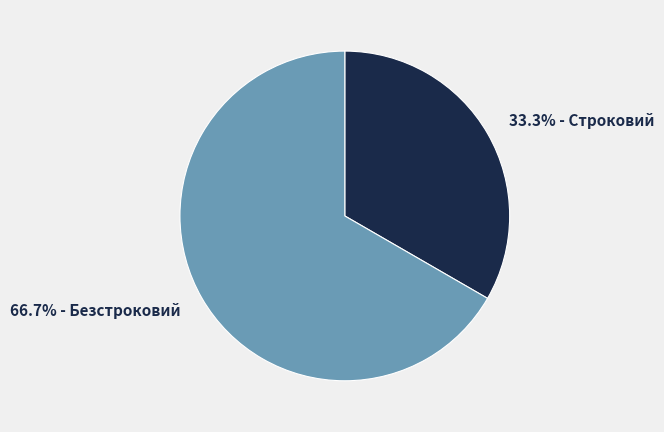

Which category has the smallest portion of the pie?

33.3% - Строковий